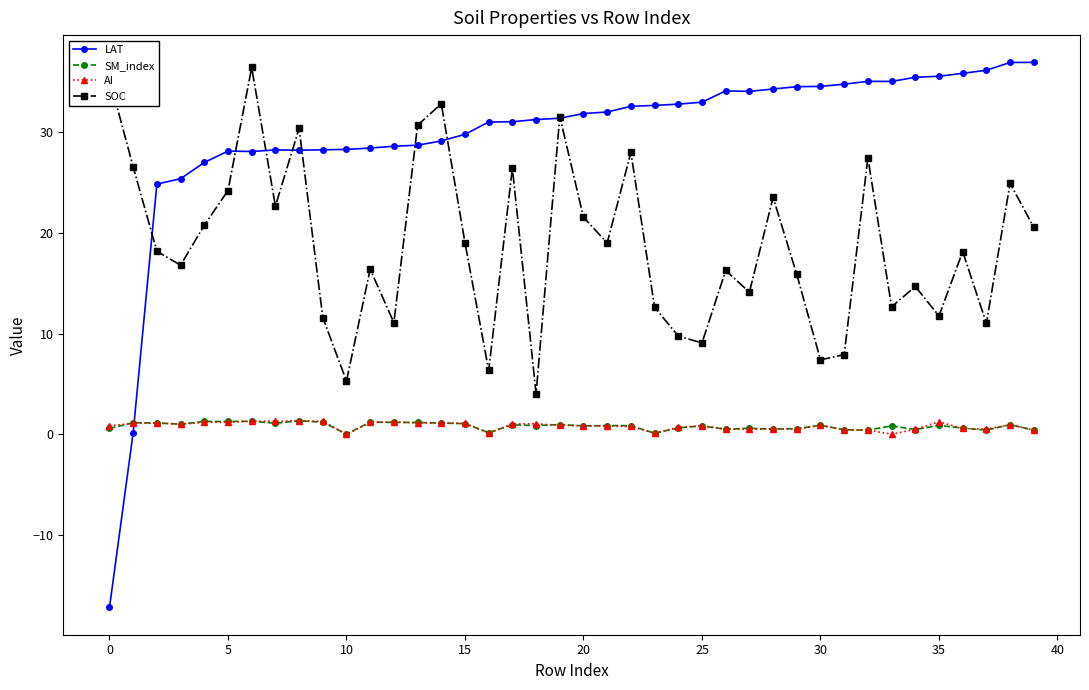

Which series has the largest range (max minus min)?

LAT